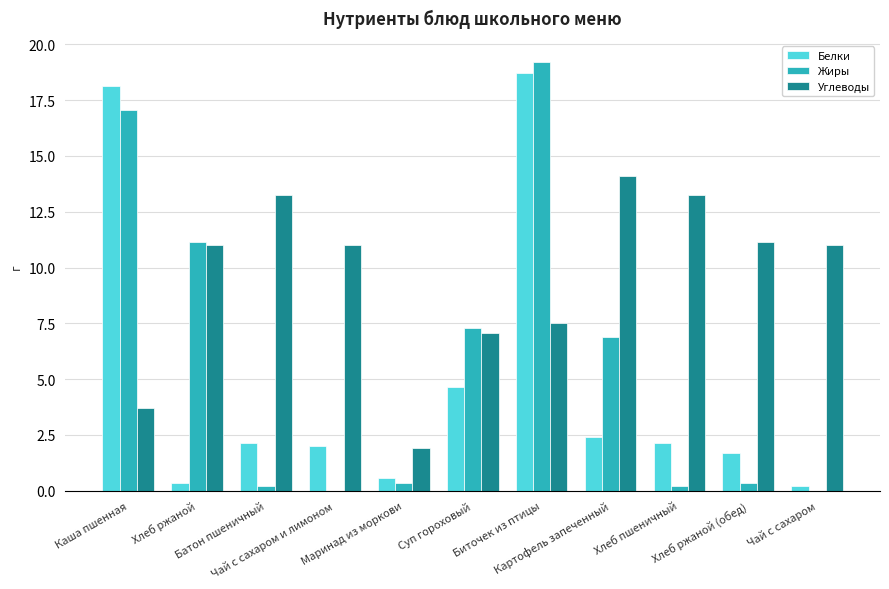

What is the maximum value for Белки?

18.7